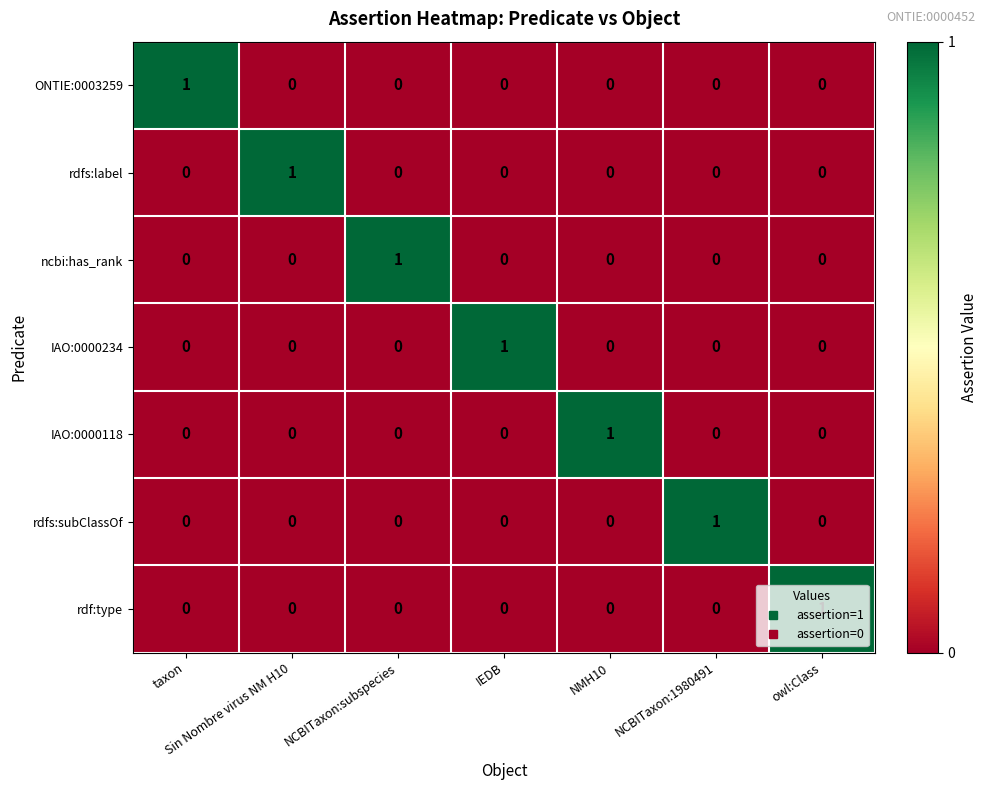

At which label does rdf:type reach its peak?

owl:Class